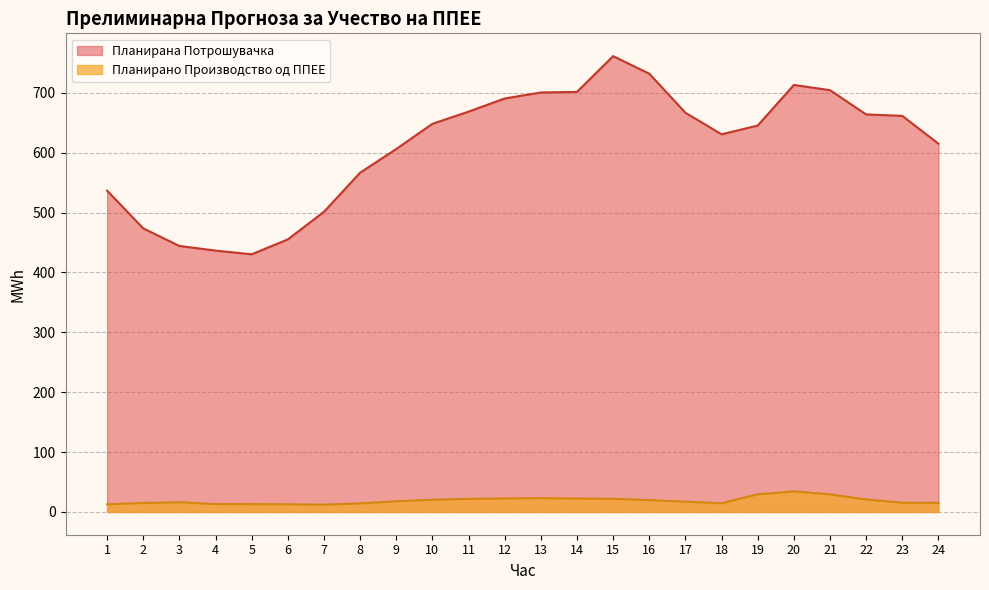

Reading left to right, what are all the values shown in this chart?

Планирано Производство од ППЕЕ: 12.7	15.0	16.2	13.1	13.0	12.7	12.1	14.2	17.8	20.3	21.8	22.4	23.0	22.4	21.8	19.7	17.0	14.4	29.5	34.3	29.3	20.8	15.4	15.1
Планирана Потрошувачка: 536.6	473.5	444.2	436.4	430.3	455.1	501.3	566.5	606.1	648.2	668.5	690.5	700.5	701.5	761.2	731.9	666.7	630.7	645.3	713.0	704.4	663.8	661.4	615.0